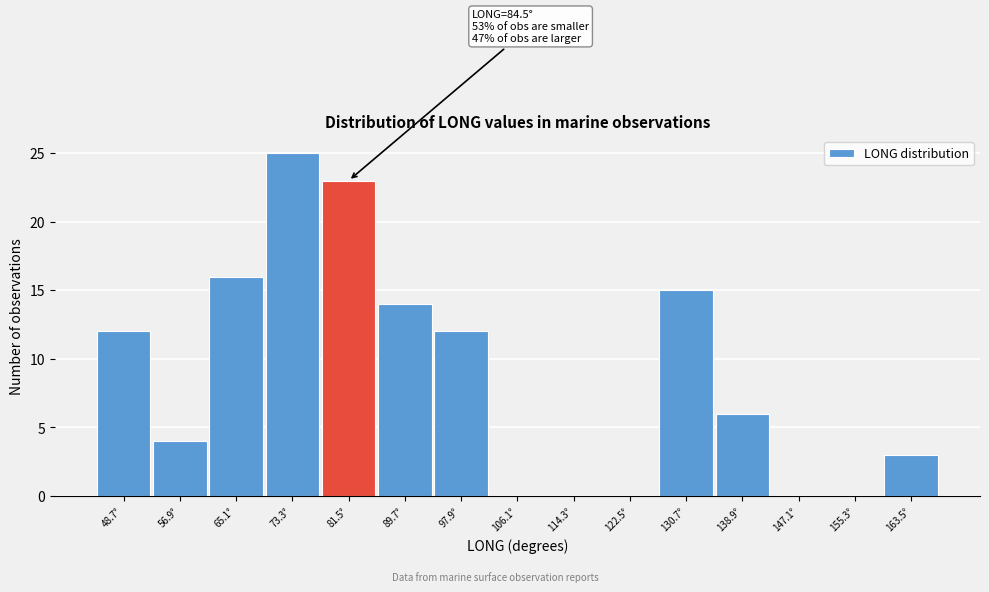

Which range on the x-axis has the tallest bar?

69.2 to 77.4